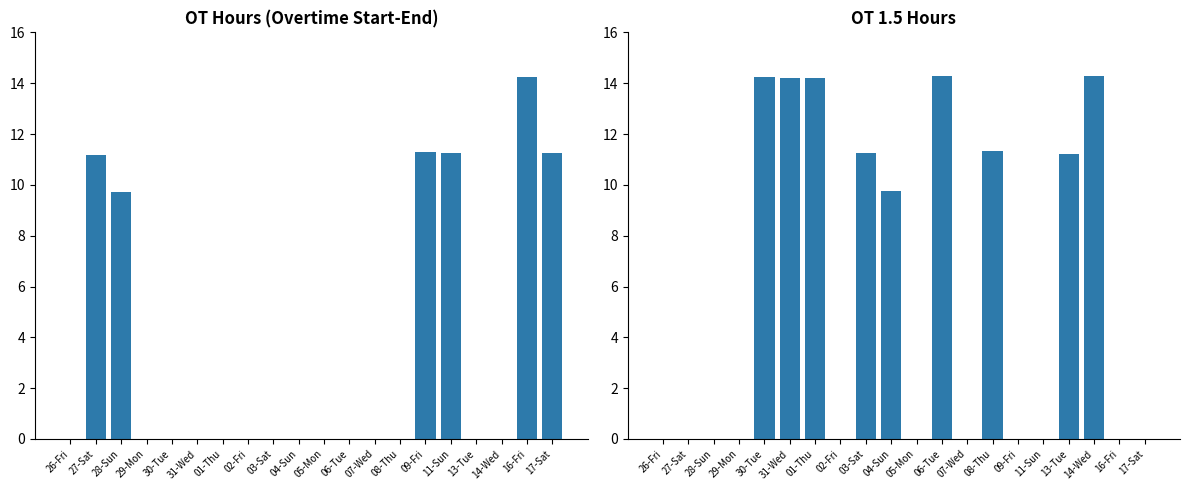

Is it true that OT Hours equals 18.5 at 27-Sat?

False